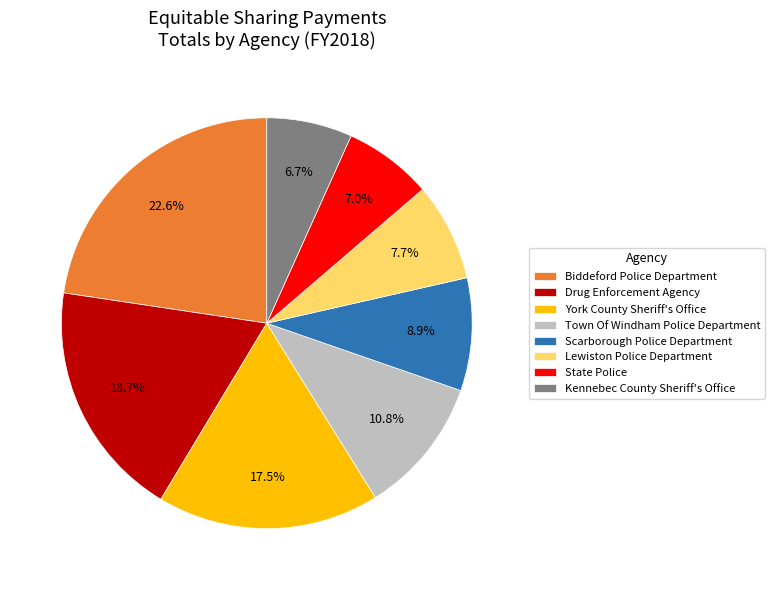

Does Kennebec County Sheriff's Office represent more than half of the total?

No